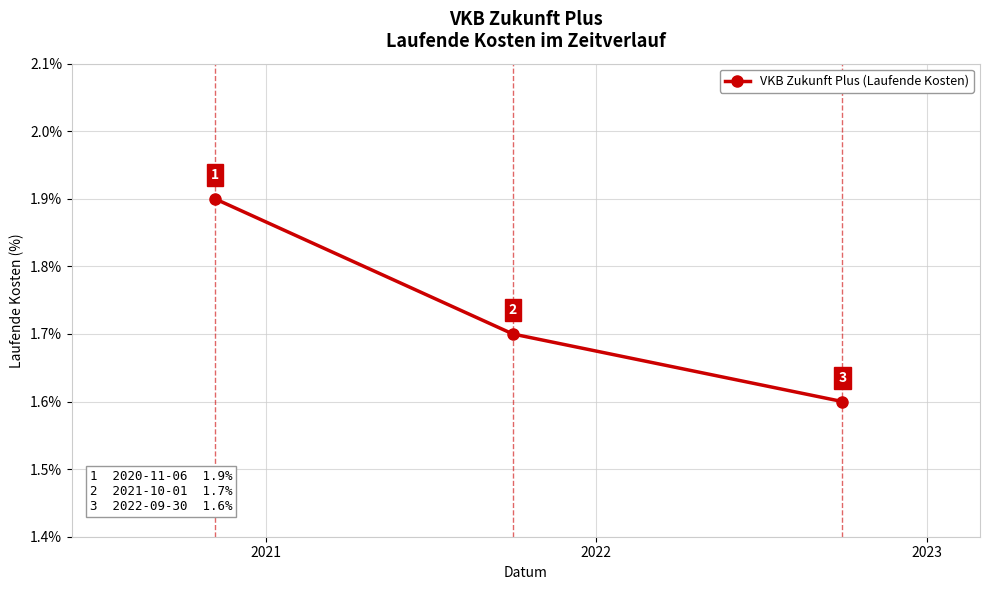

What is the maximum value shown in the chart?

1.9